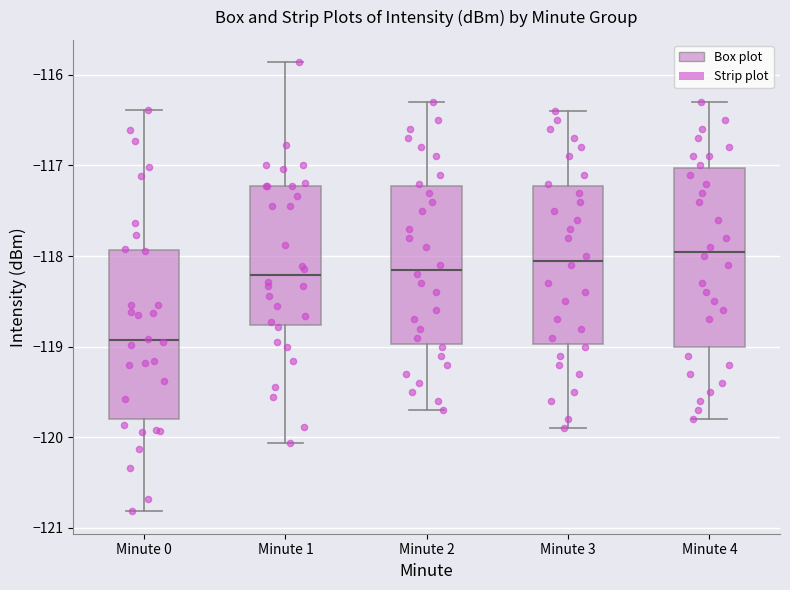

Reading left to right, transcribe this box plot: for each box, give where its median line is, the range the box spans, and where its two whiskers end, as read against the y-axis. The values are not printed on the chart, so give them approximately, as read against the axis.

Minute 0: median -118.9, box -119.8 to -117.9, whiskers -120.8 to -116.4
Minute 1: median -118.2, box -118.8 to -117.2, whiskers -120.1 to -115.9
Minute 2: median -118.1, box -119.0 to -117.2, whiskers -119.7 to -116.3
Minute 3: median -118.0, box -119.0 to -117.2, whiskers -119.9 to -116.4
Minute 4: median -117.9, box -119.0 to -117.0, whiskers -119.8 to -116.3